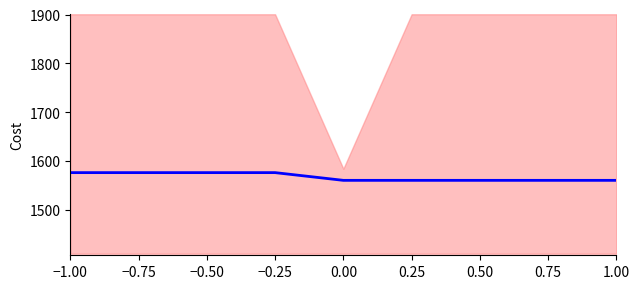

Which category has the highest value across all series?

−1.00